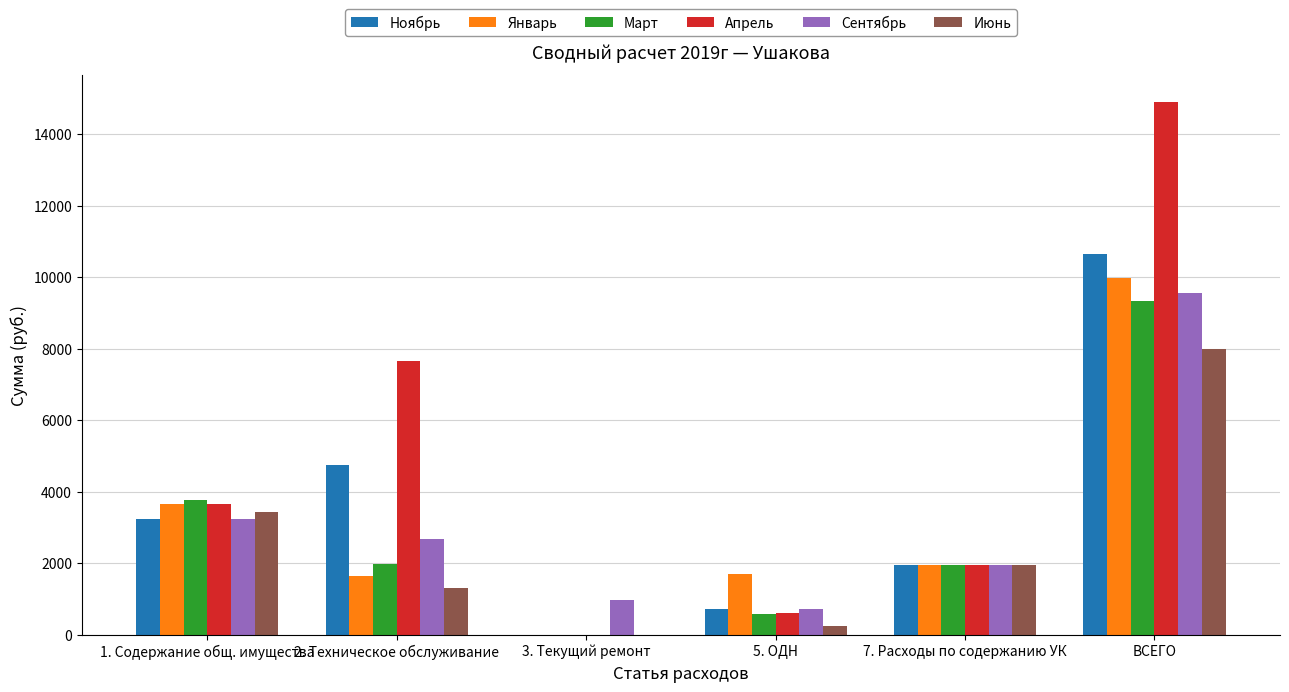

What is the maximum value for Июнь?

7997.5